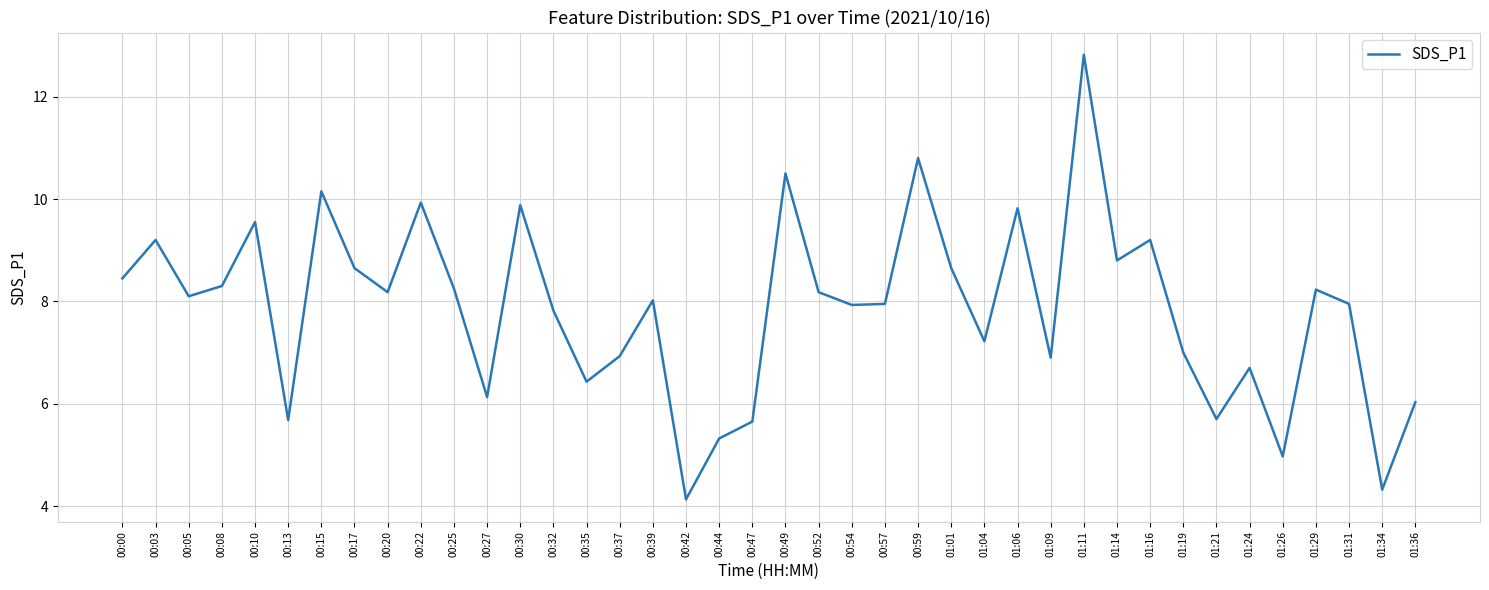

At which category does the chart reach its minimum across all series?

00:42